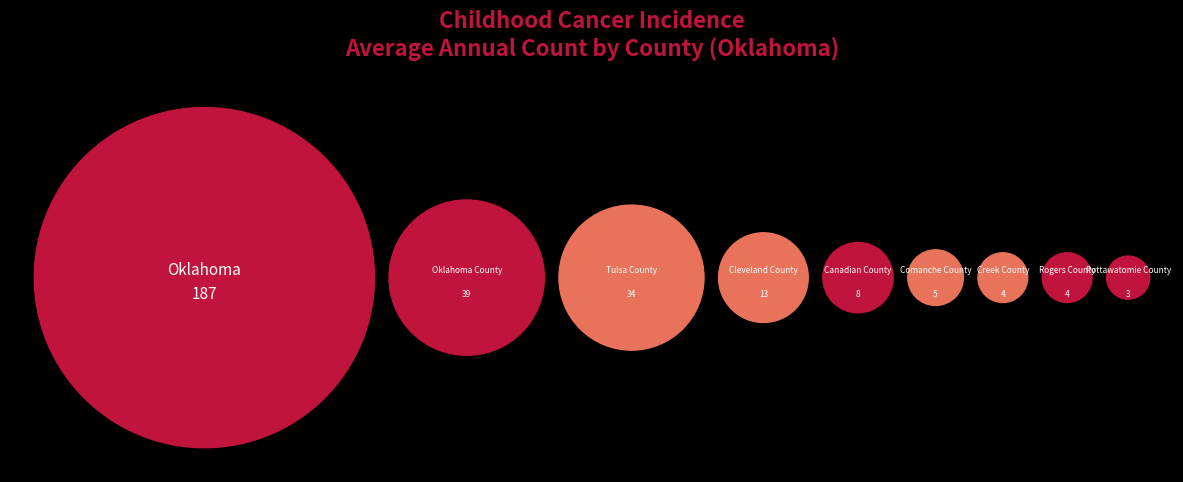

Rank the categories by value from highest to lowest.

Oklahoma, Oklahoma County, Tulsa County, Cleveland County, Canadian County, Comanche County, Rogers County, Creek County, Pottawatomie County